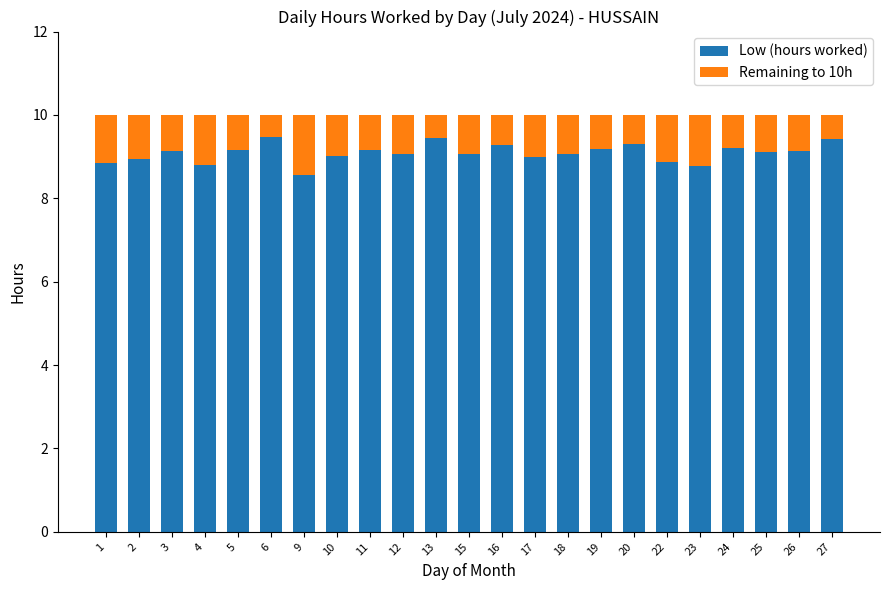

What is the approximate value of Low (hours worked) at 3?

9.1